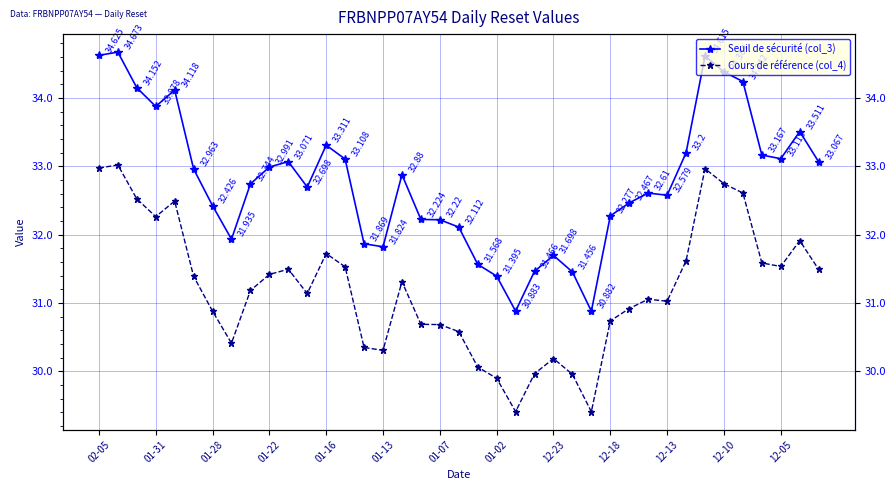

Which series has the largest total across all categories?

Seuil de sécurité (col_3)